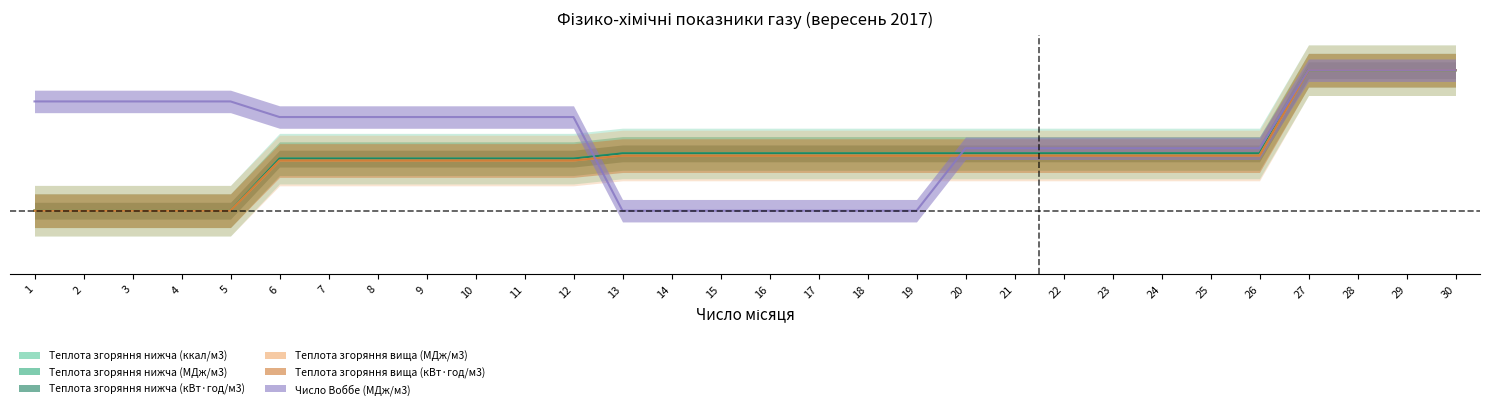

Is it true that Число Воббе (МДж/м3) equals 0.0 at 16?

True